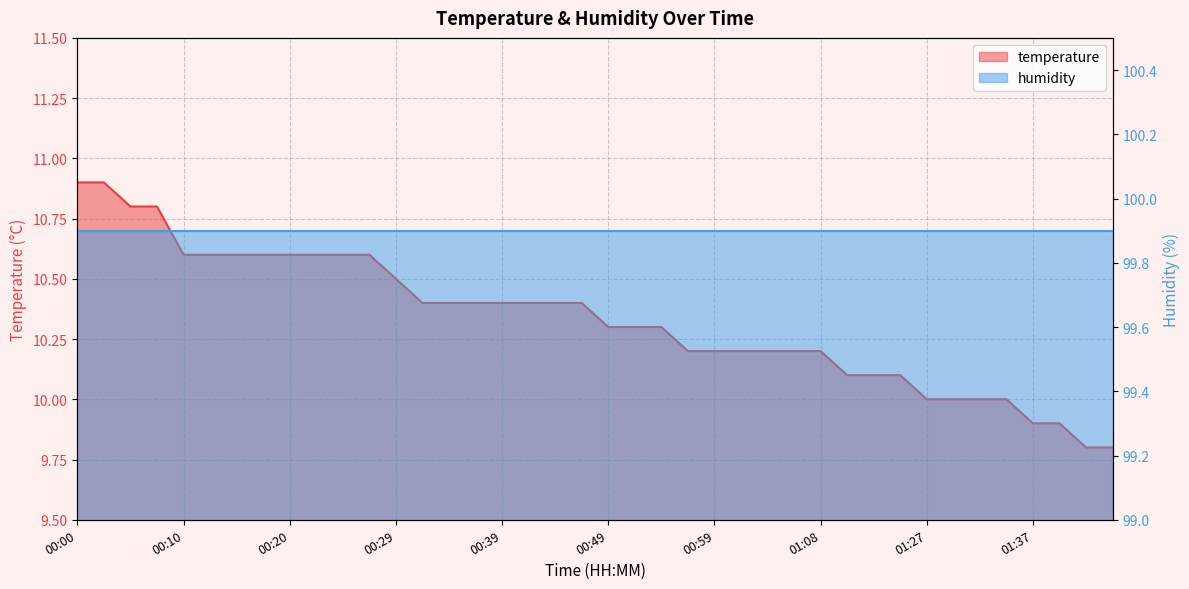

The chart shows a value of 3.4 at 00:29. True or false?

False